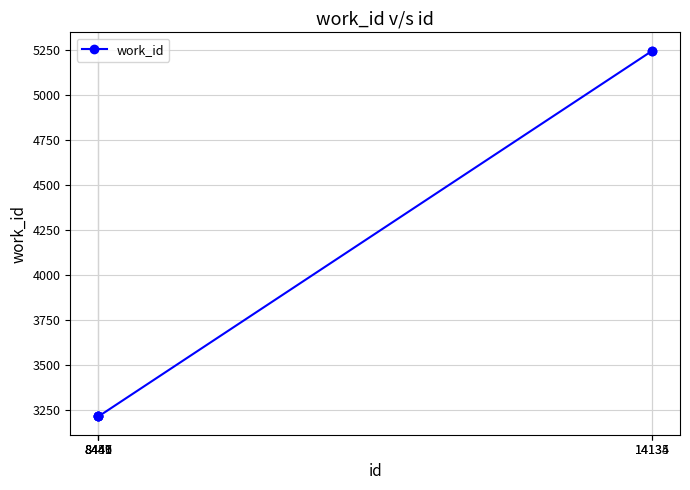

What is the average value?

3893